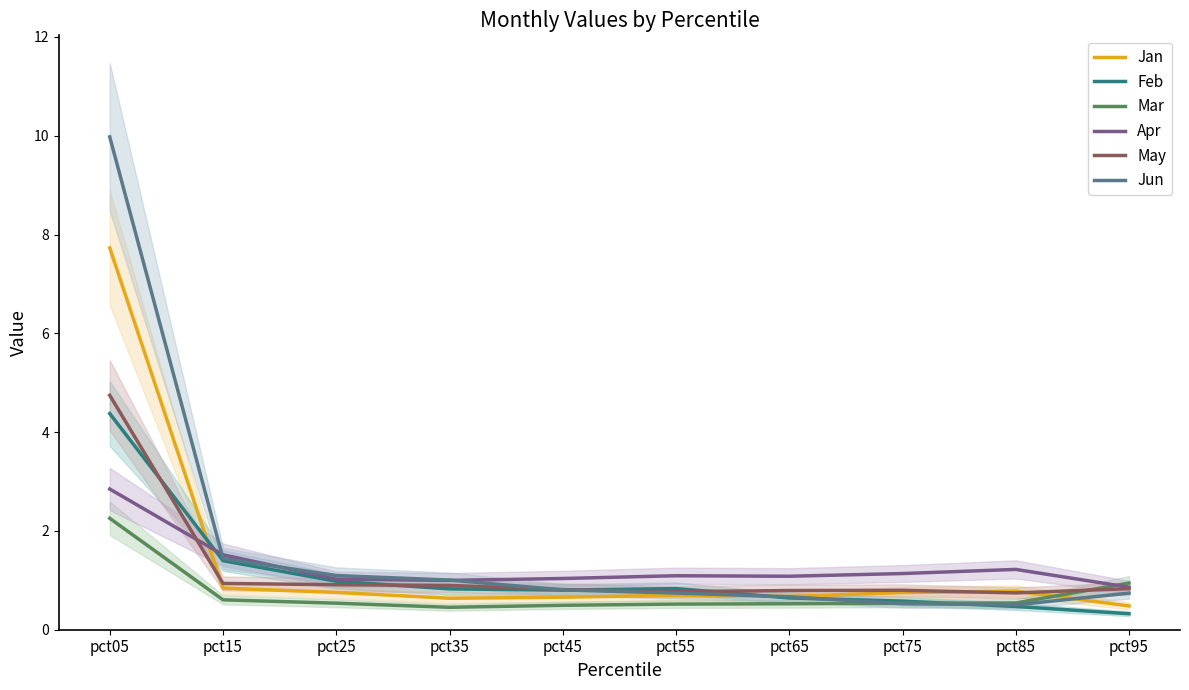

Which series has the widest spread of values?

Jun